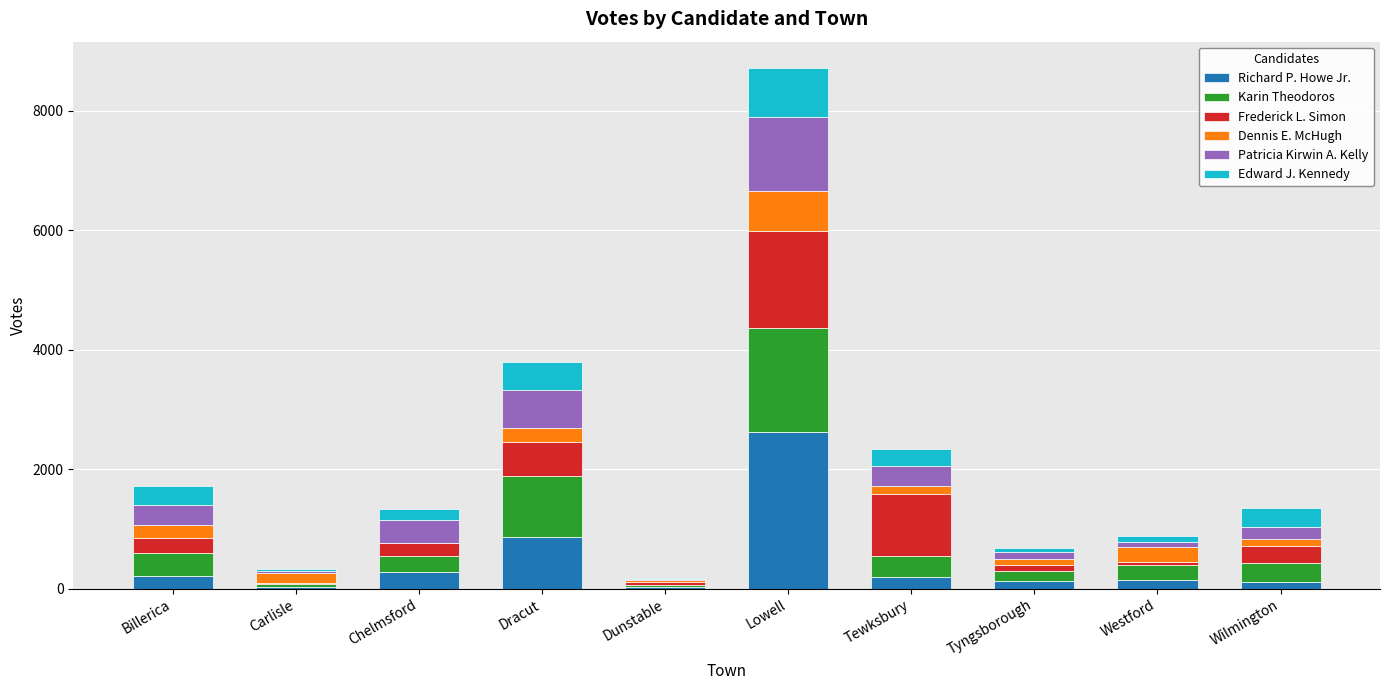

At which category is the sum across all series the highest?

Lowell